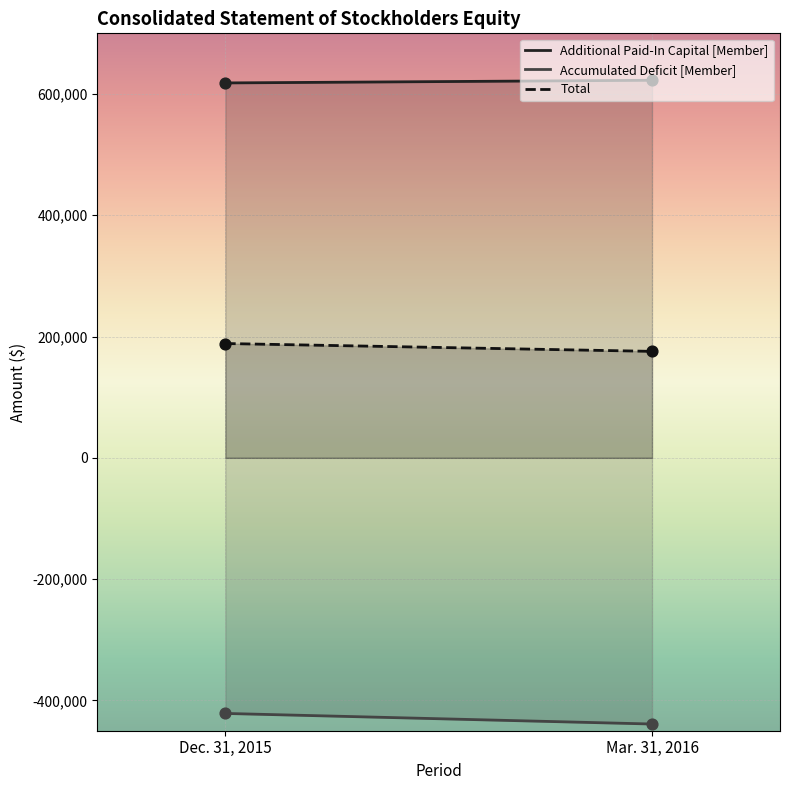

At which category is the sum across all series the highest?

Dec. 31, 2015